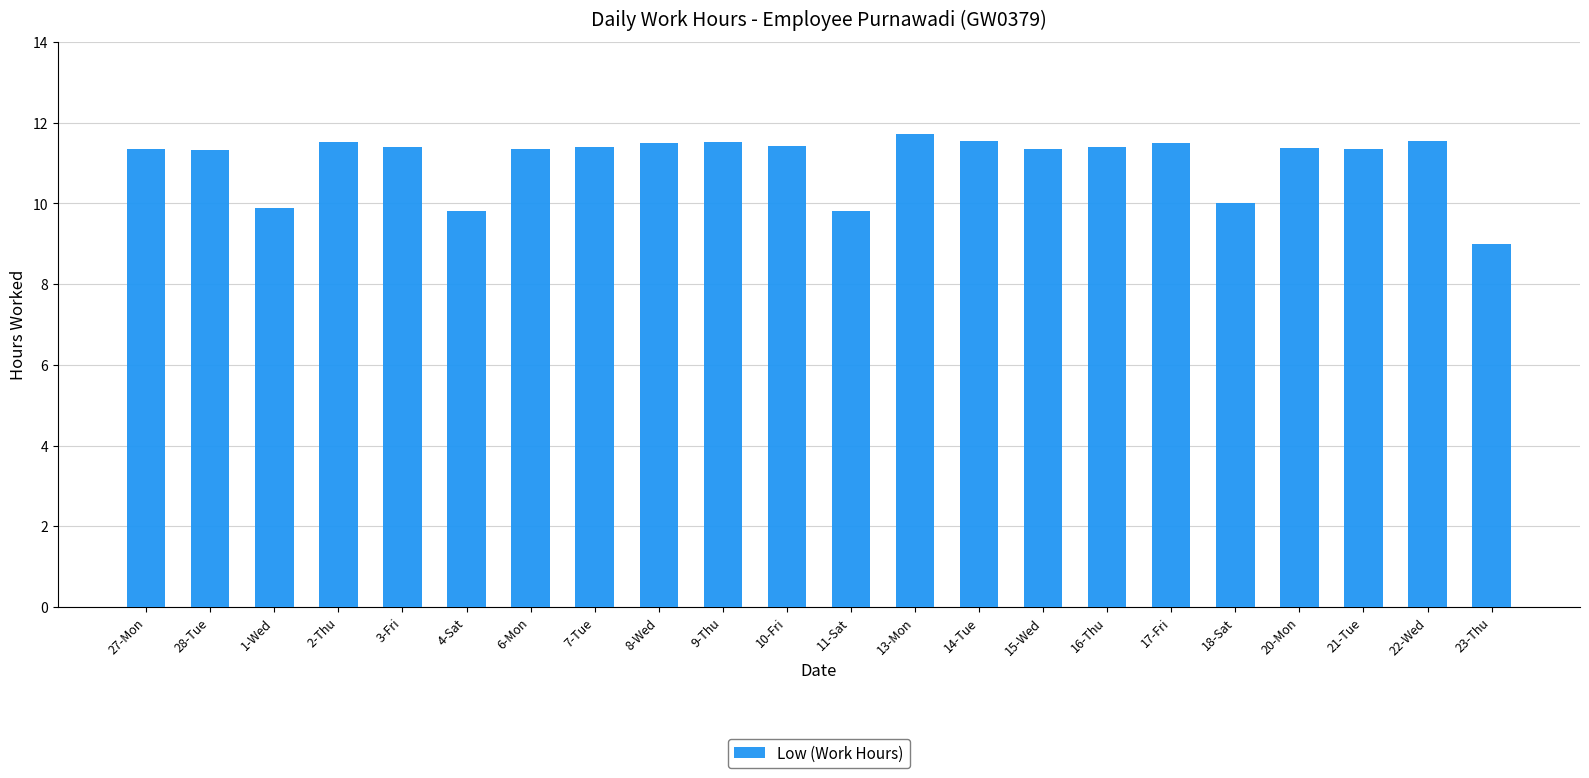

What is the ratio of the value at 17-Fri to the value at 8-Wed?

1.0